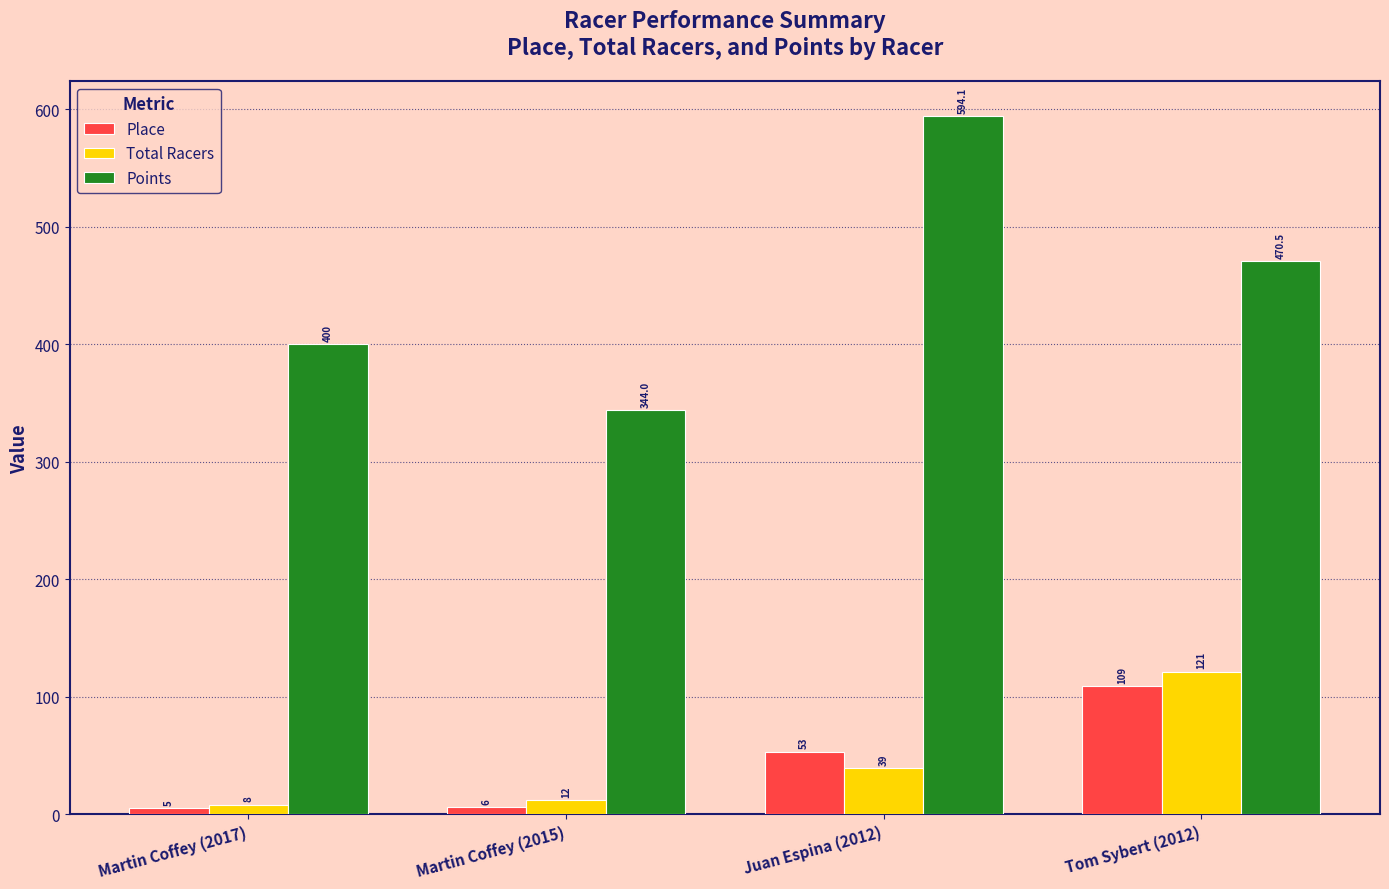

How many bars are there in total?

12